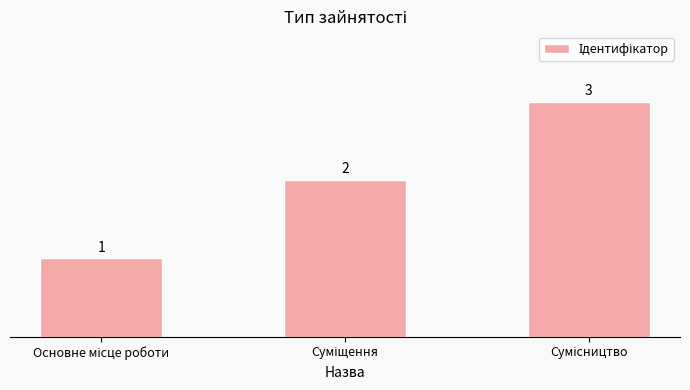

What is the maximum value shown in the chart?

3